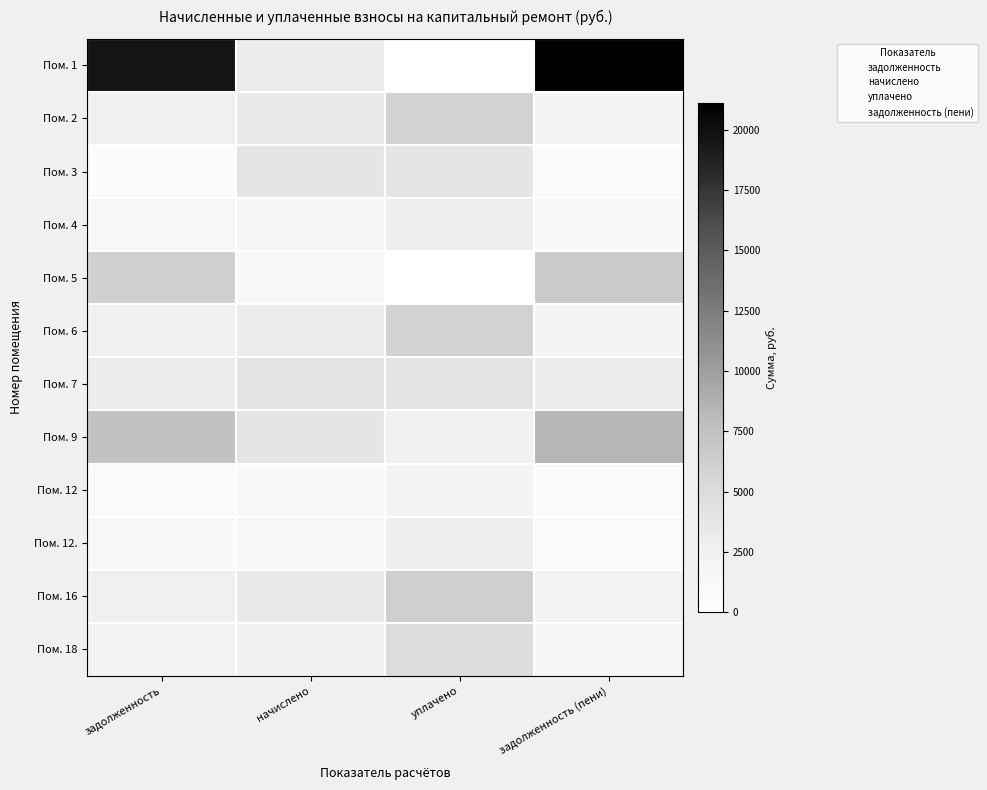

Reading left to right, what are all the values shown in this chart?

Пом. 1: задолженность=19587.7	начислено=3065.7	уплачено=0.0	задолженность (пени)=21120.5
Пом. 2: задолженность=2534.9	начислено=3236.3	уплачено=5934.0	задолженность (пени)=1930.7
Пом. 3: задолженность=641.2	начислено=3847.5	уплачено=3823.1	задолженность (пени)=641.2
Пом. 4: задолженность=1246.8	начислено=1591.8	уплачено=2918.6	задолженность (пени)=949.6
Пом. 5: задолженность=6066.6	начислено=1167.2	уплачено=0.0	задолженность (пени)=6650.2
Пом. 6: задолженность=2514.6	начислено=3210.5	уплачено=5886.6	задолженность (пени)=1915.3
Пом. 7: задолженность=3088.1	начислено=4001.4	уплачено=3976.1	задолженность (пени)=3088.1
Пом. 9: задолженность=7373.2	начислено=3946.0	уплачено=2350.0	задолженность (пени)=8346.2
Пом. 12: задолженность=829.8	начислено=1059.5	уплачено=1942.6	задолженность (пени)=632.0
Пом. 12.: задолженность=1145.4	начислено=1462.3	уплачено=2681.2	задолженность (пени)=872.4
Пом. 16: задолженность=2636.3	начислено=3365.8	уплачено=6171.4	задолженность (пени)=2008.0
Пом. 18: задолженность=2019.8	начислено=2578.7	уплачено=4728.2	задолженность (пени)=1538.4